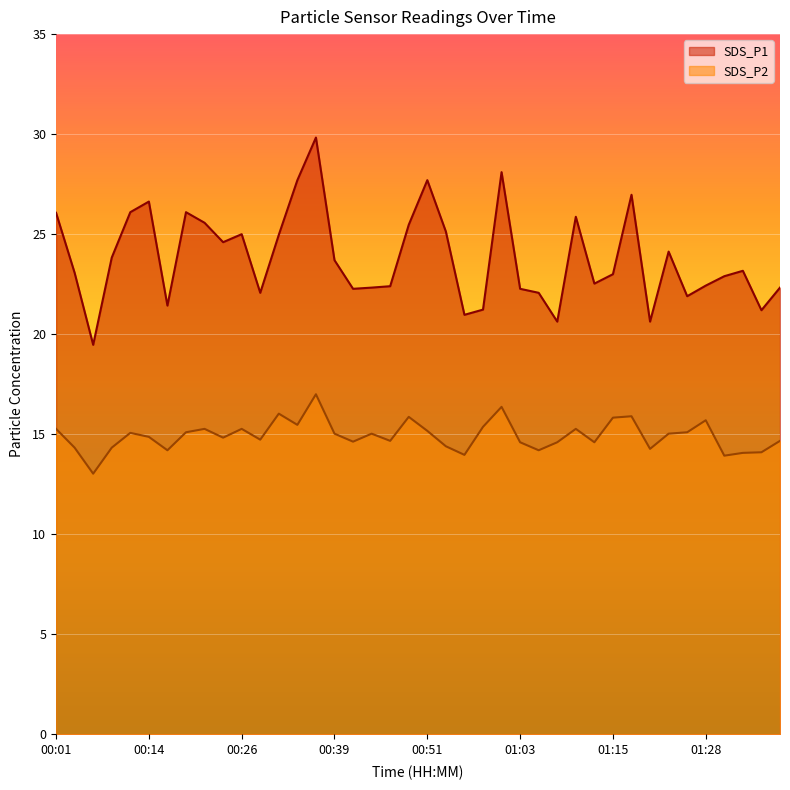

What is the total value across all series at 00:46?

37.1